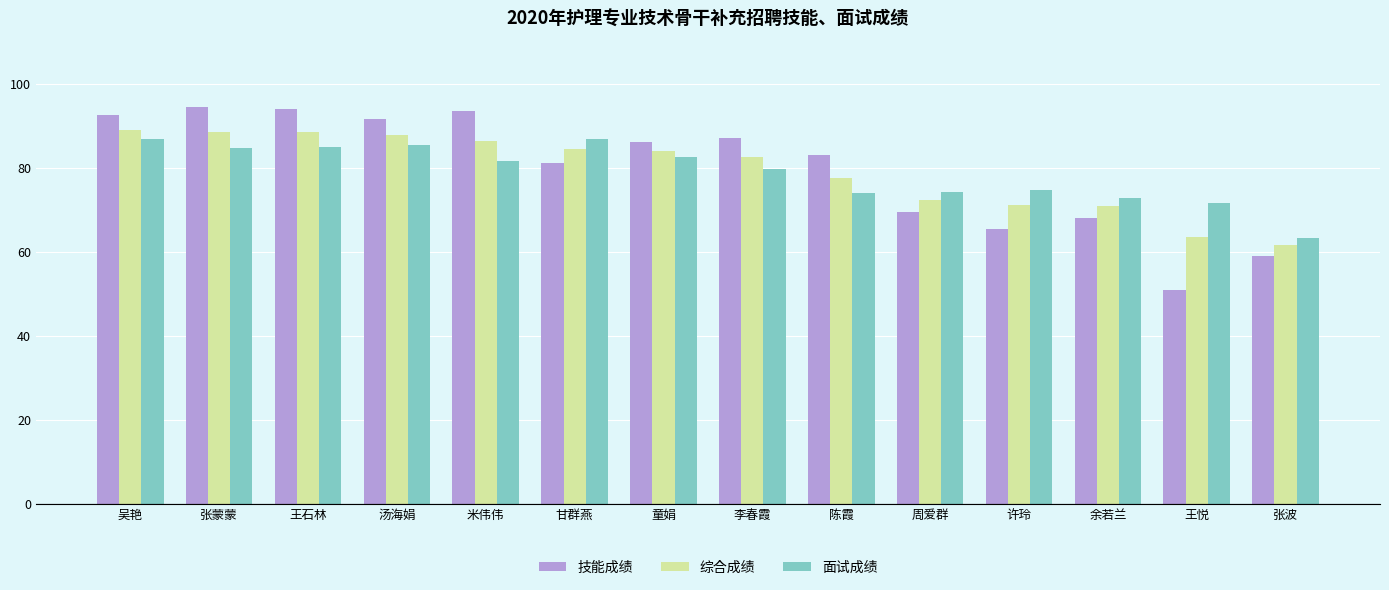

What is the difference between the highest and lowest values at 吴艳?

5.8